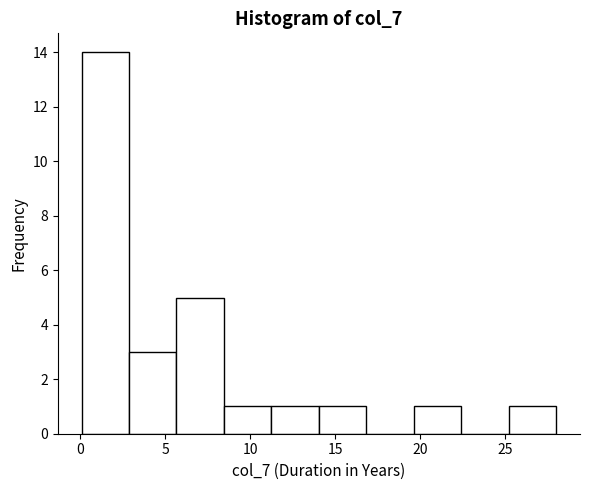

Reading left to right, list every bar in this chart as the range it spans on the x-axis followed by its height. Neither the bar edges nor the heights are printed on the chart, so give them approximately, as read against the axes.

0.0 to 3.0: 14
3.0 to 5.5: 3
5.5 to 8.5: 5
8.5 to 11.5: 1
11.5 to 14.0: 1
14.0 to 17.0: 1
17.0 to 19.5: 0
19.5 to 22.5: 1
22.5 to 25.0: 0
25.0 to 28.0: 1